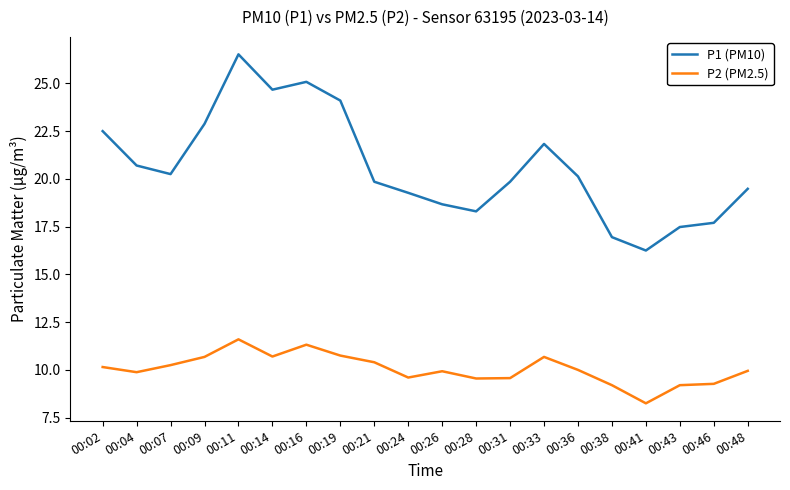

What is the difference between the P2 (PM2.5) values at 00:02 and 00:16?

1.2